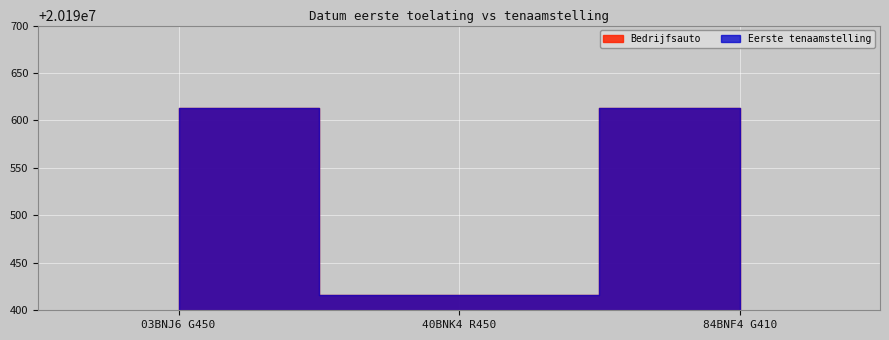

What is the label of the 3rd point from the left?

84BNF4 G410